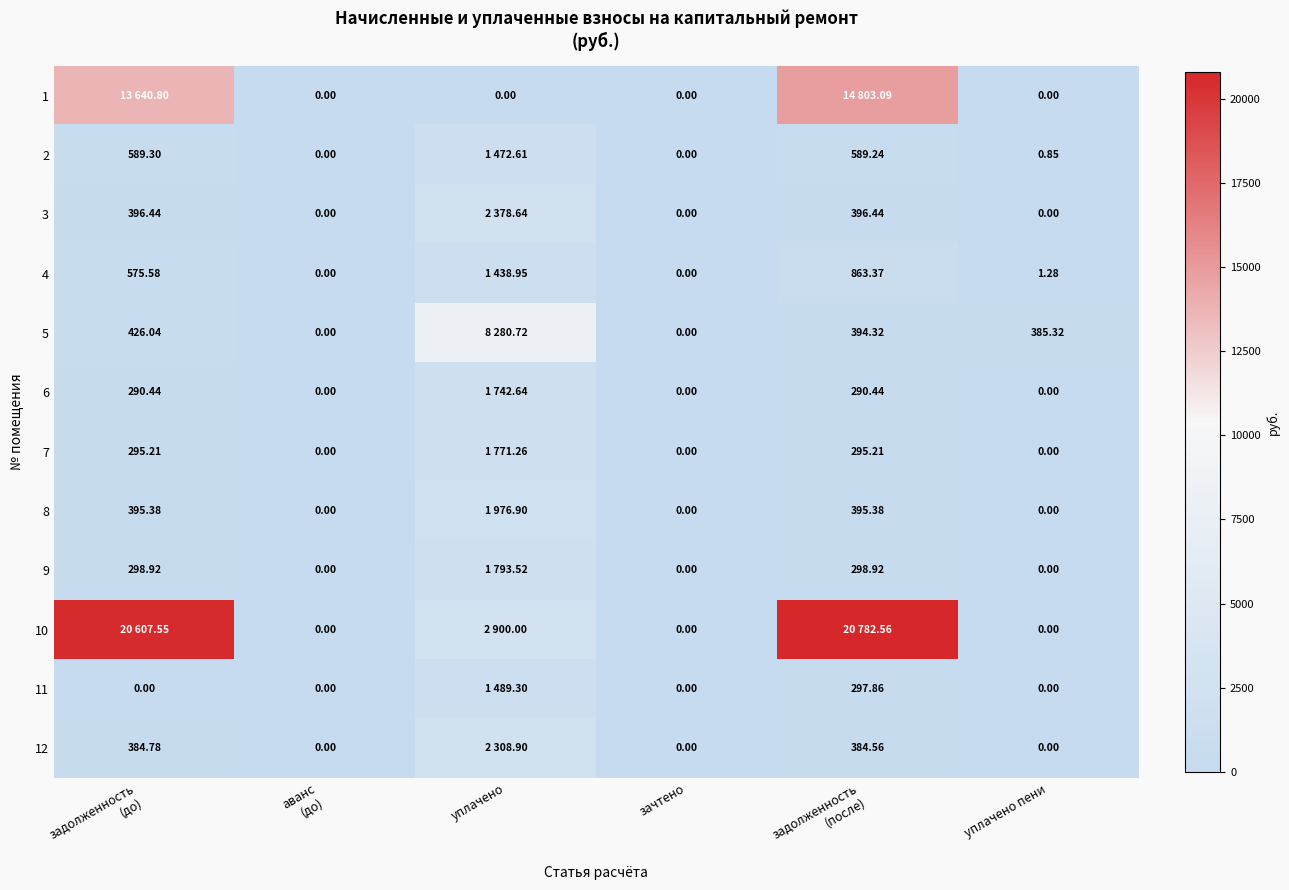

Is it true that 3 equals 103.6 at задолженность (после)?

False